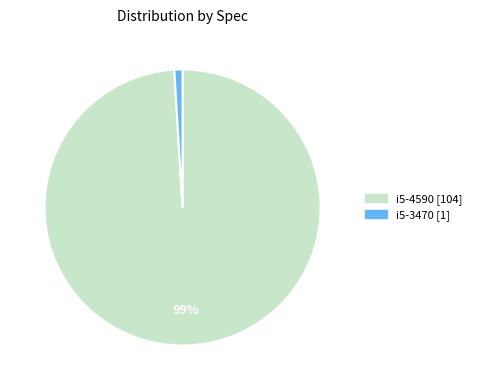

Which slice represents more than half of the pie?

i5-4590 [104]